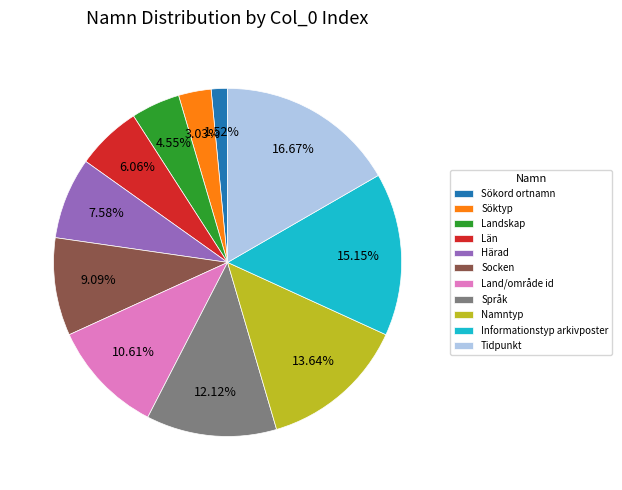

How many slices are in this pie chart?

11